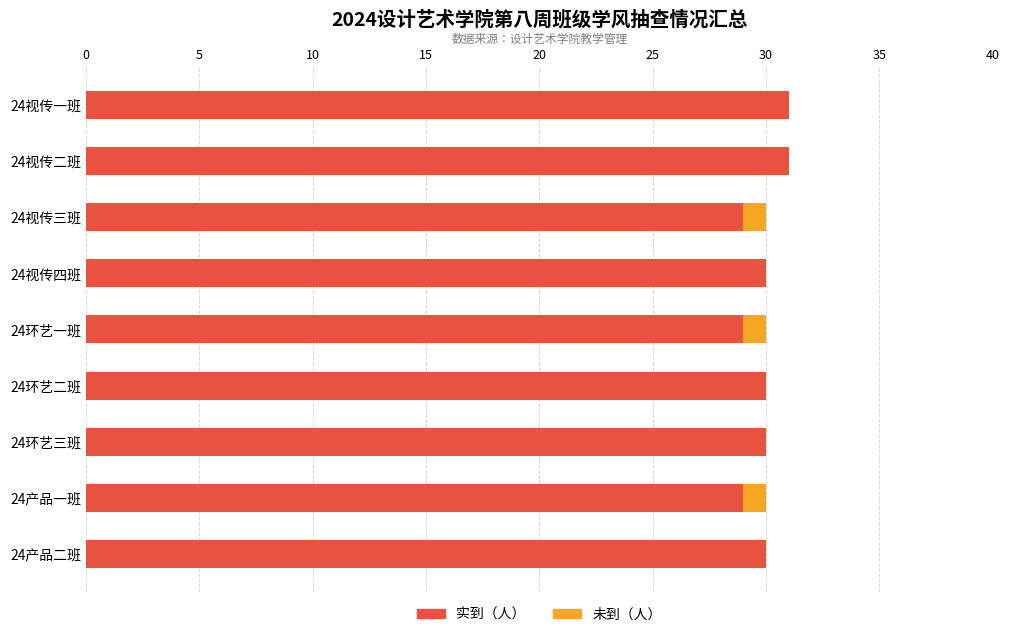

True or false: 实到（人） has a value of 31 at 24视传一班.

True